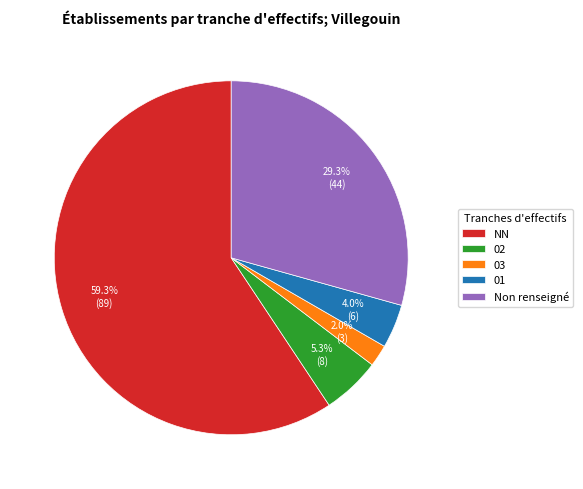

Count the number of slices in the pie.

5